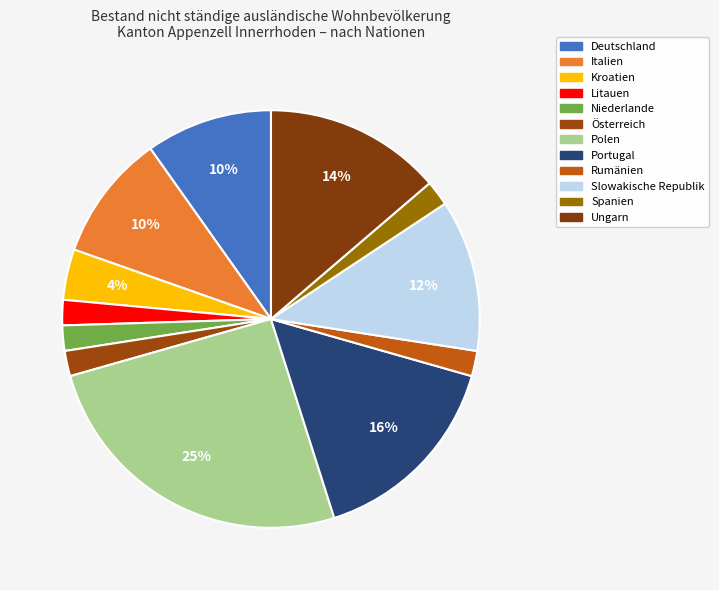

Which category has the smallest portion of the pie?

Litauen